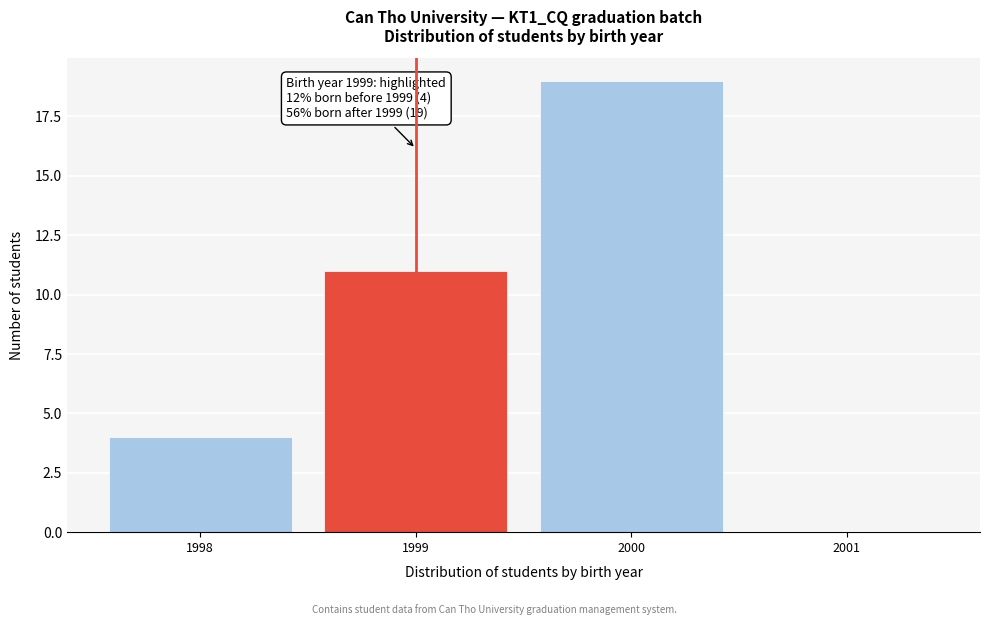

Reading left to right, list all the values displayed in this chart.

1998=4	1999=11	2000=19	2001=0